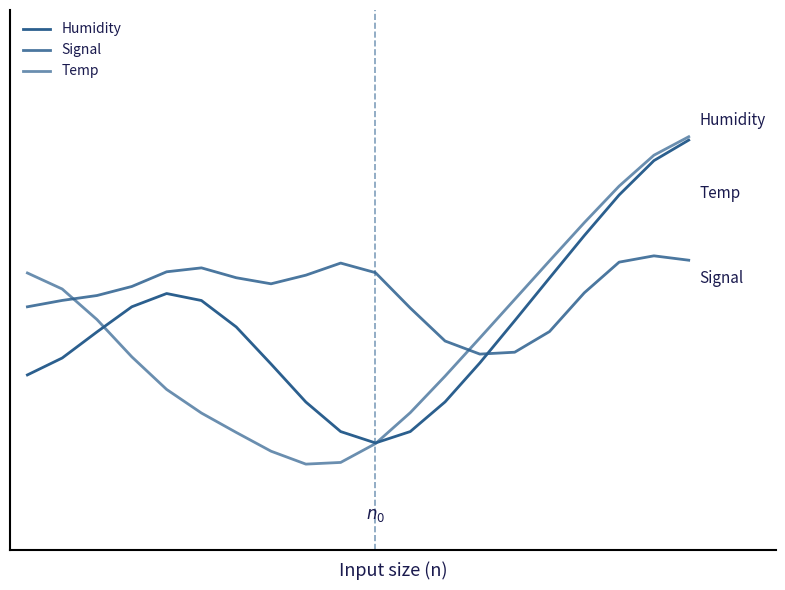

Which series ends up on top after the final intersection of Signal and Humidity?

Humidity